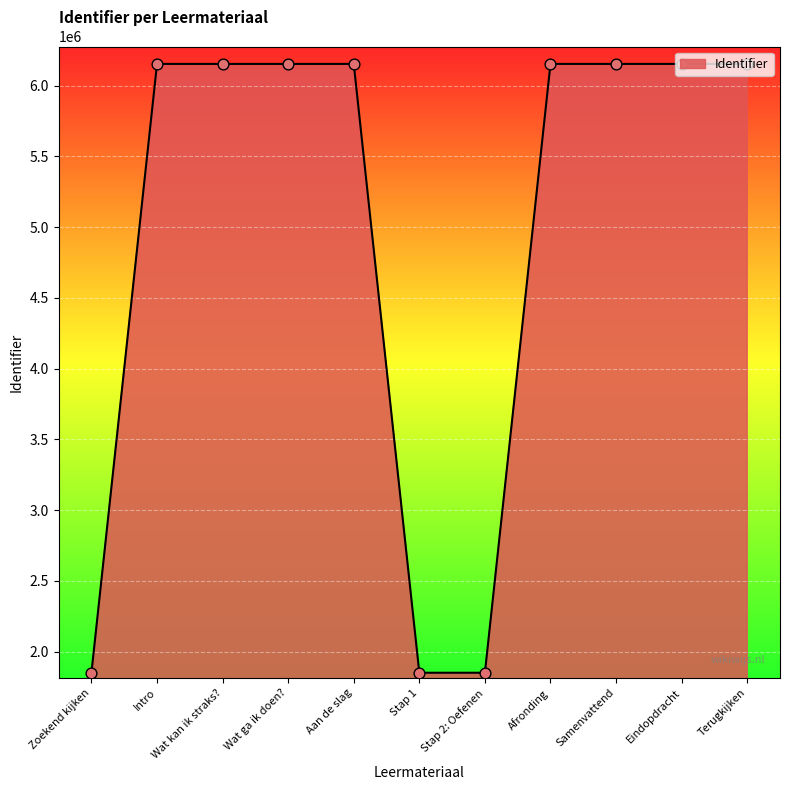

Between Aan de slag and Zoekend kijken, which is larger?

Aan de slag